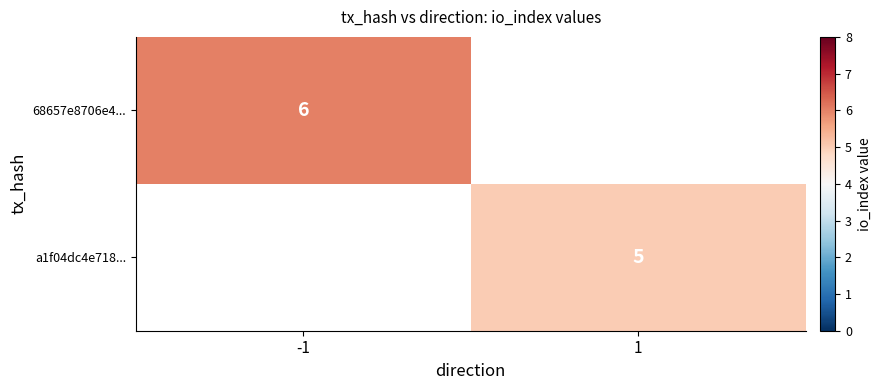

Is it true that a1f04dc4e718... equals 5 at 1?

True